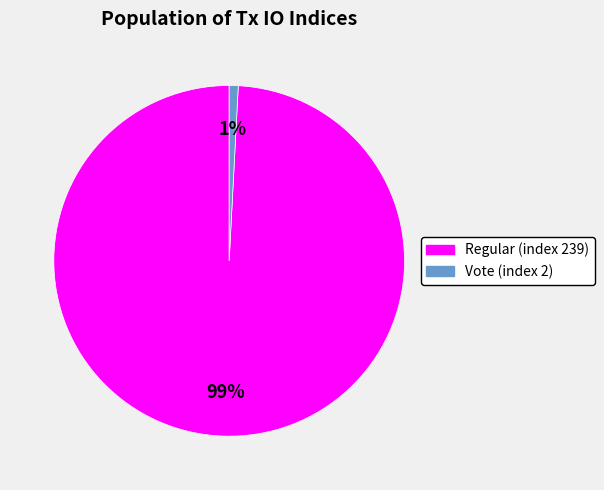

Which slice is the largest?

Regular (index 239)